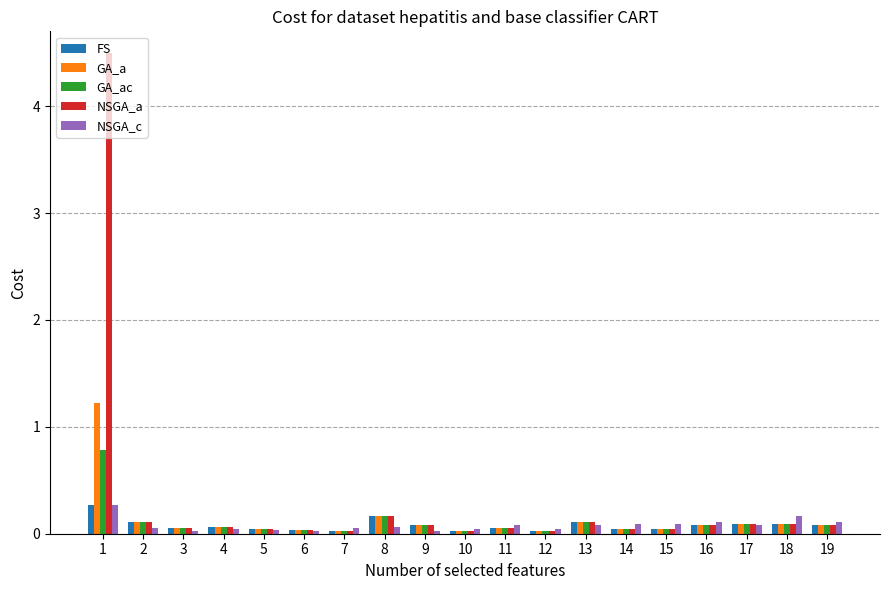

What is the greatest value displayed?

4.5